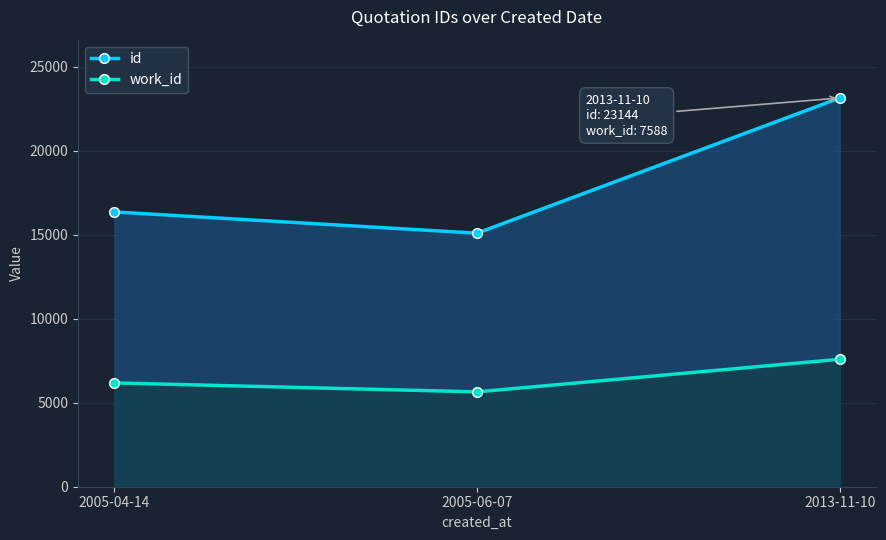

Rank the series by their maximum value, from highest to lowest.

id, work_id